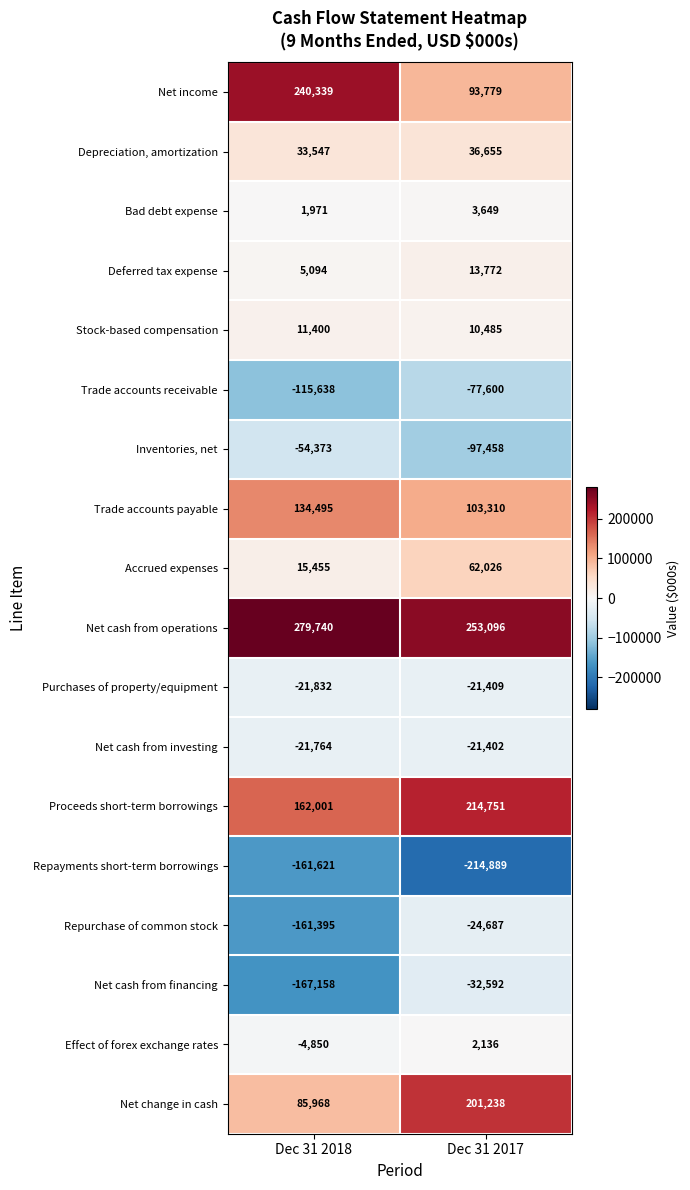

Is it true that Net cash from financing equals -32592 at Dec 31 2017?

True